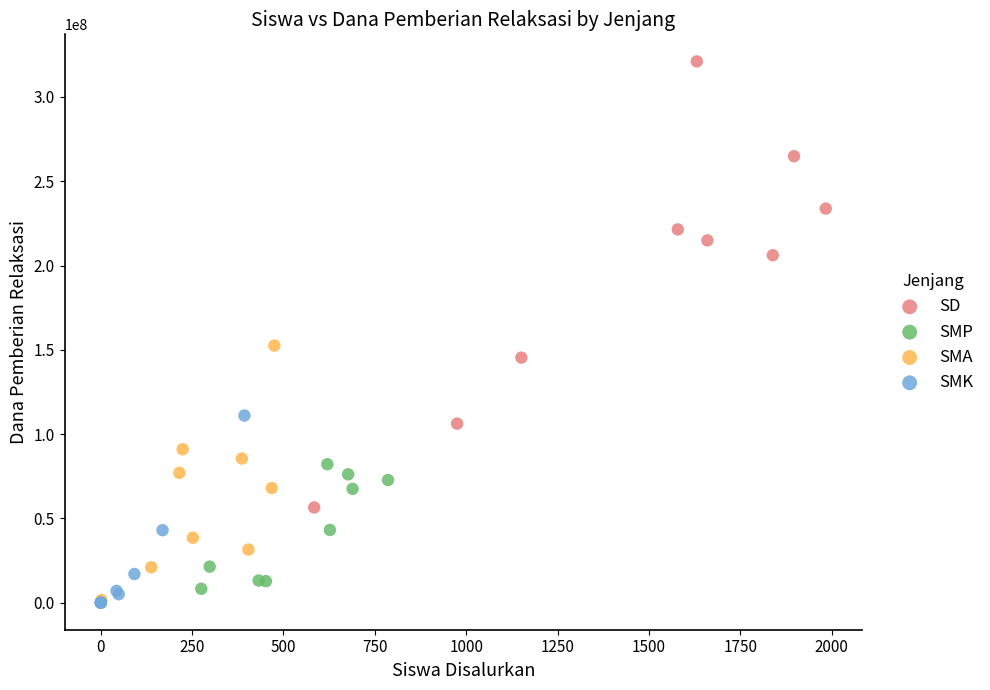

Which series contains the highest Y value?

SD